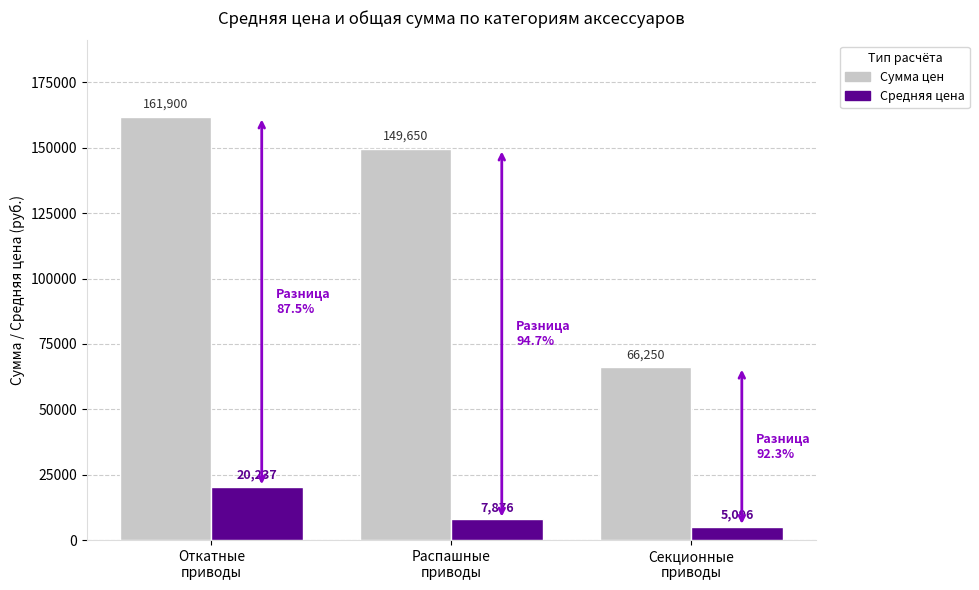

Rank the series at Секционные
приводы from lowest to highest value.

Средняя цена, Сумма цен